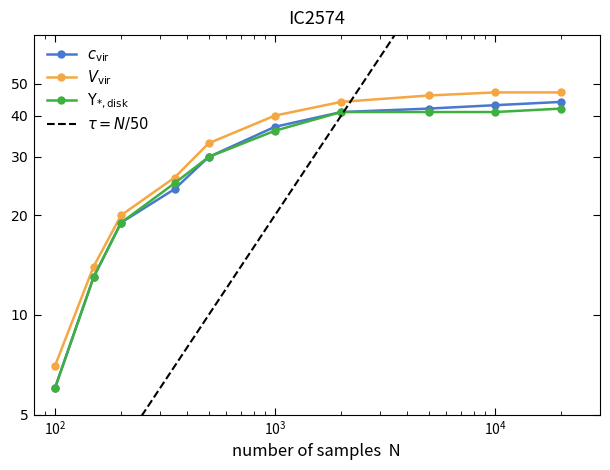

True or false: Upsilon_disk and V_vir cross at least once.

False